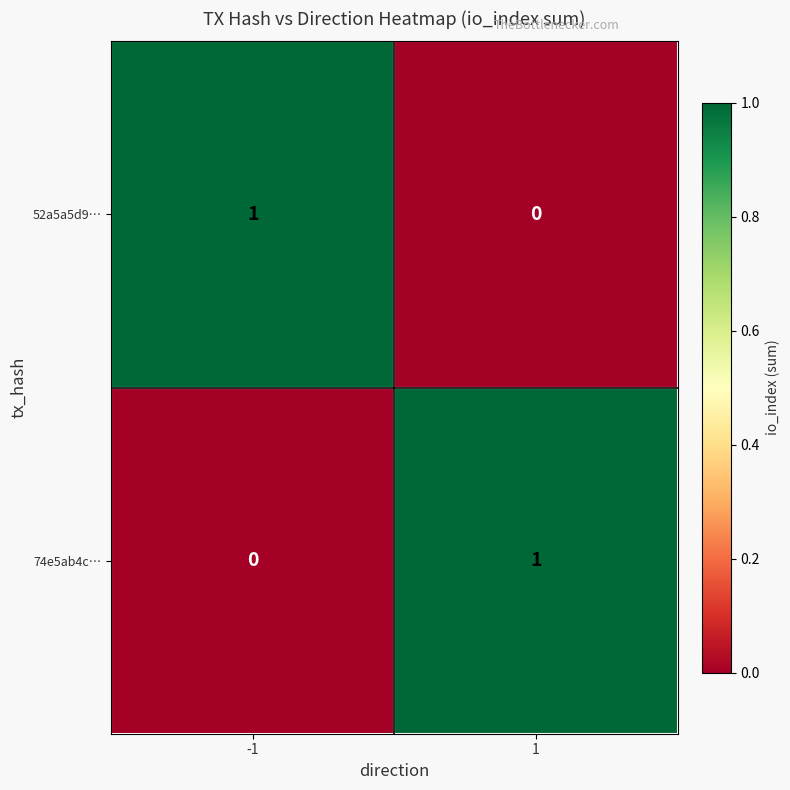

At 1, list the series in order from largest to smallest.

74e5ab4c…, 52a5a5d9…